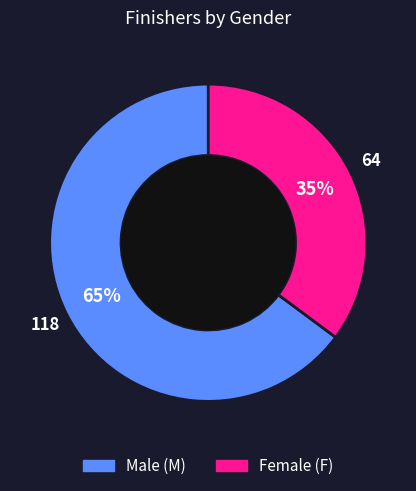

To the nearest percent, what is the average slice percentage?

50%